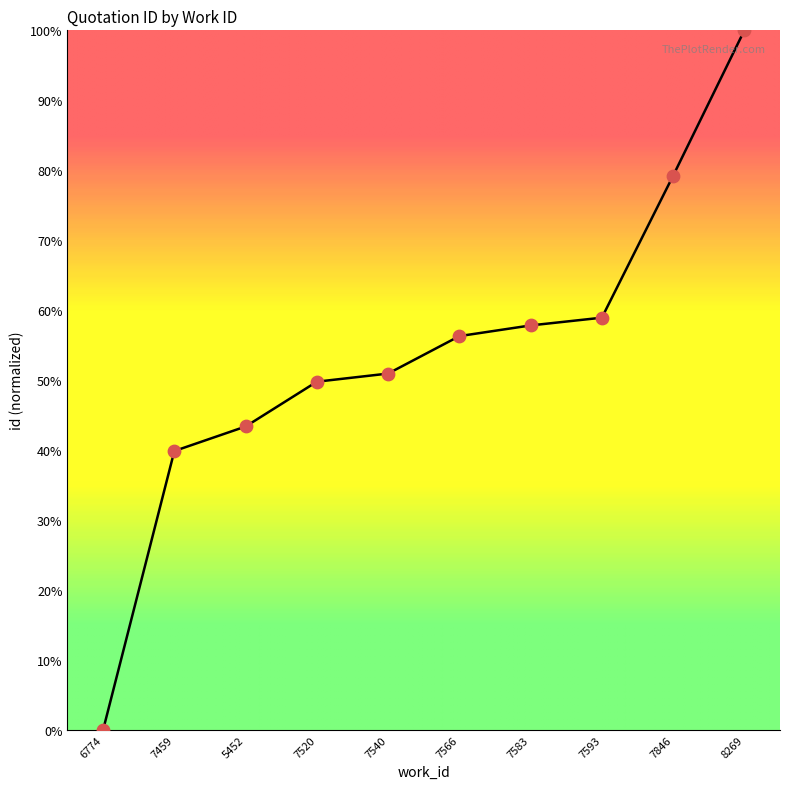

What is the change in value from 7583 to 8269?

+42.2